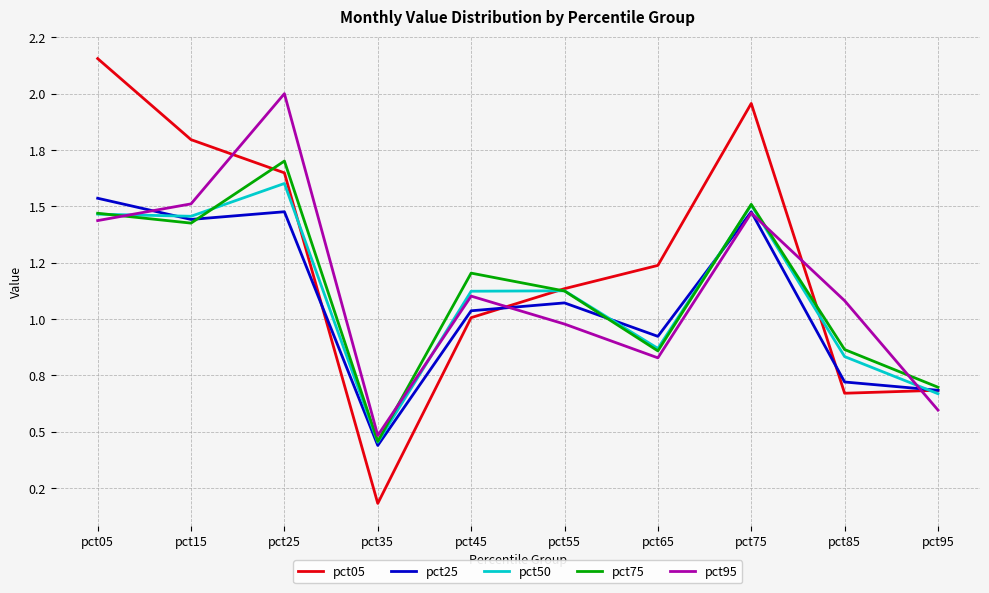

Which has a higher value, pct25 or pct15?

pct15